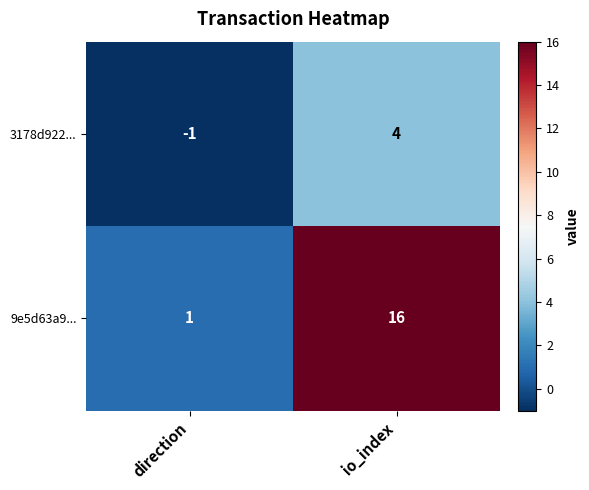

Rank the series by their average value, from lowest to highest.

3178d922..., 9e5d63a9...